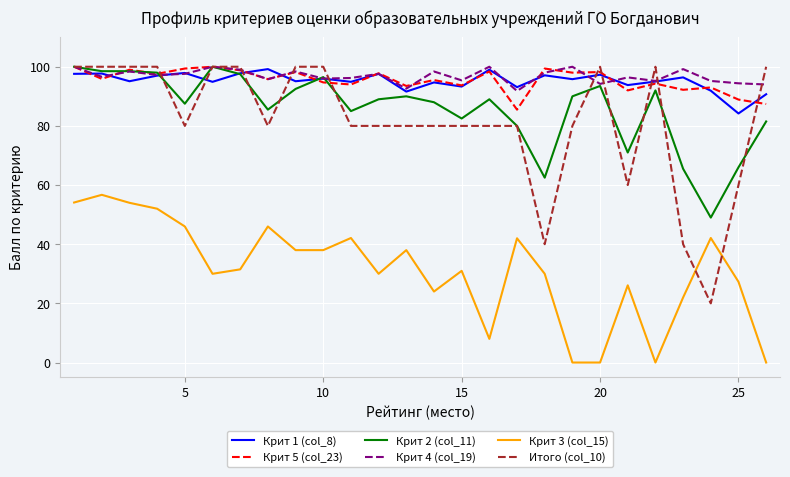

At how many categories does at least one series exceed 30?

26